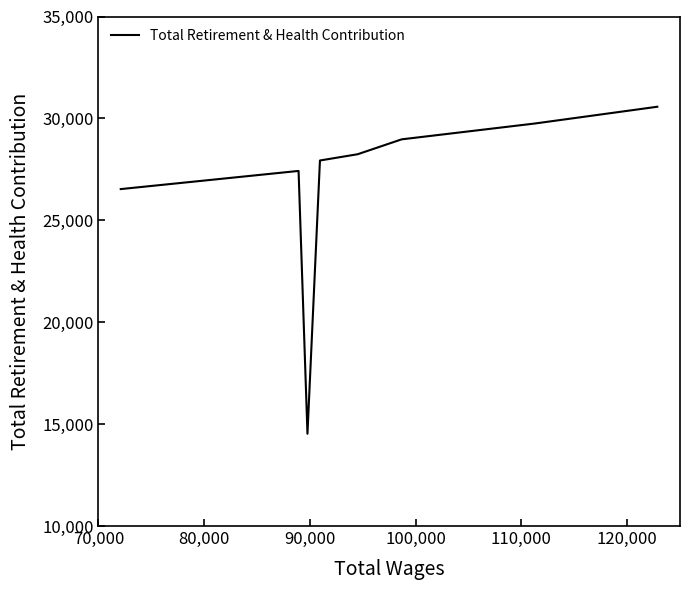

What is the average value?

26744